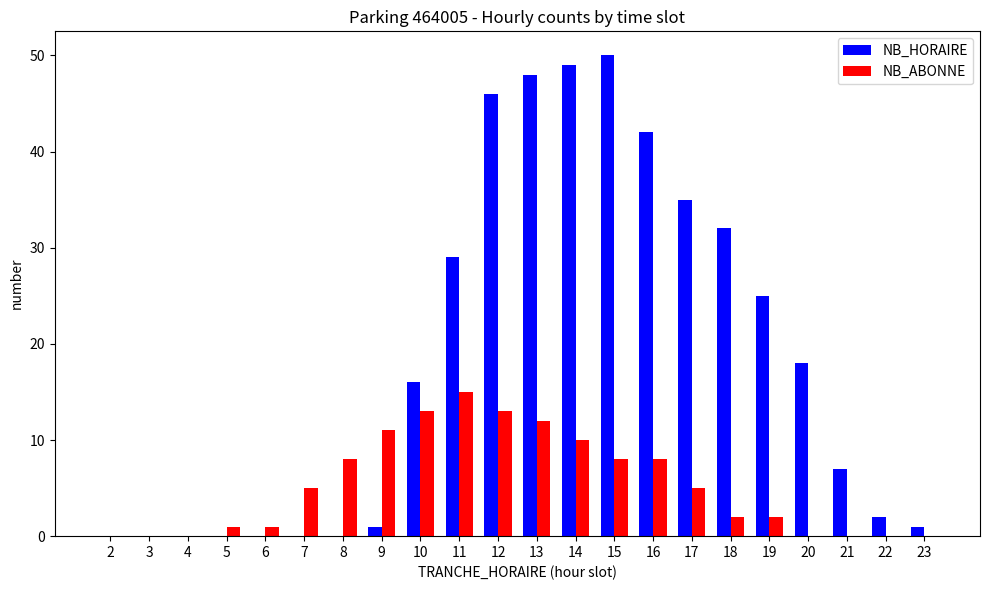

Between 5 and 15, which series saw the biggest shift?

NB_HORAIRE